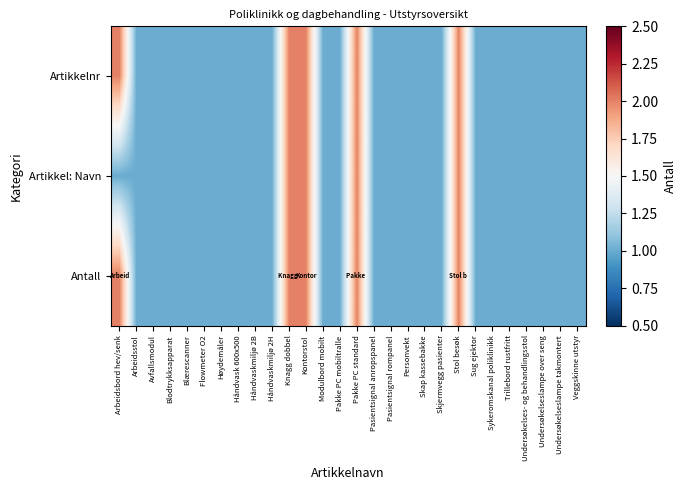

Which has a higher value, Avfallsmodul or Sug ejektor?

Avfallsmodul